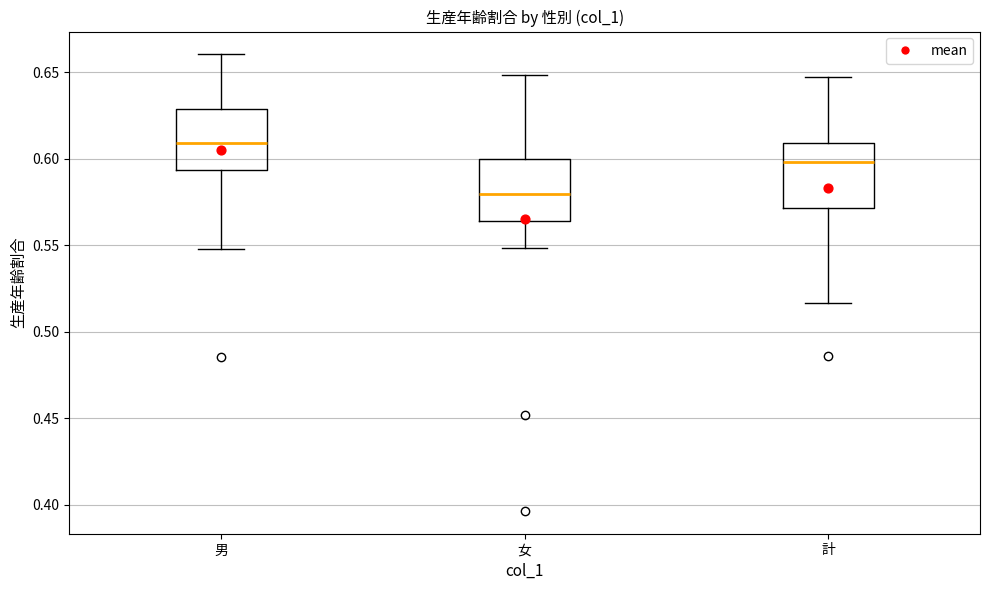

Reading left to right, transcribe this box plot: for each box, give where its median line is, the range the box spans, and where its two whiskers end, as read against the y-axis. The values are not printed on the chart, so give them approximately, as read against the axis.

男: median 0.610, box 0.595 to 0.630, whiskers 0.550 to 0.660
女: median 0.580, box 0.565 to 0.600, whiskers 0.550 to 0.650
計: median 0.600, box 0.570 to 0.610, whiskers 0.515 to 0.645